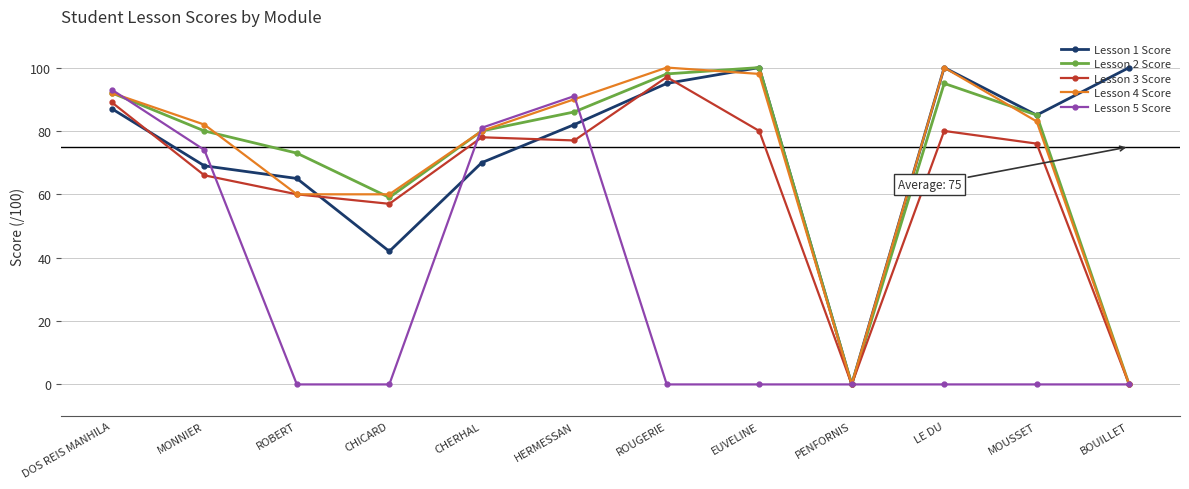

Which series changed the most between CHICARD and PENFORNIS?

Lesson 4 Score